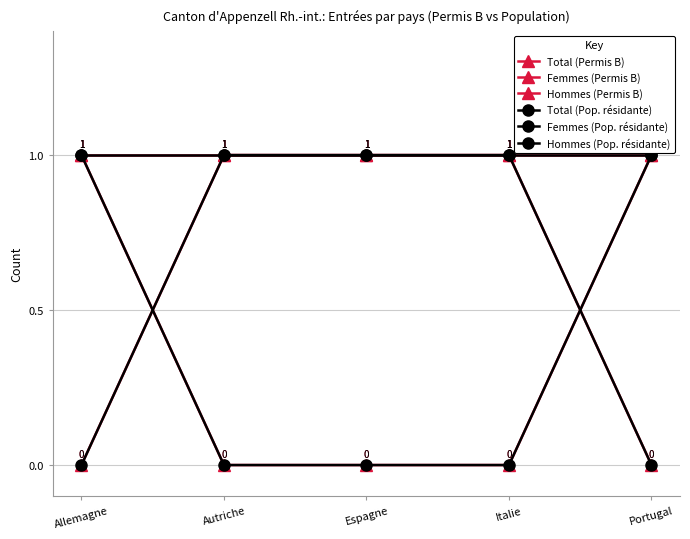

Does the chart have visible grid lines?

Yes